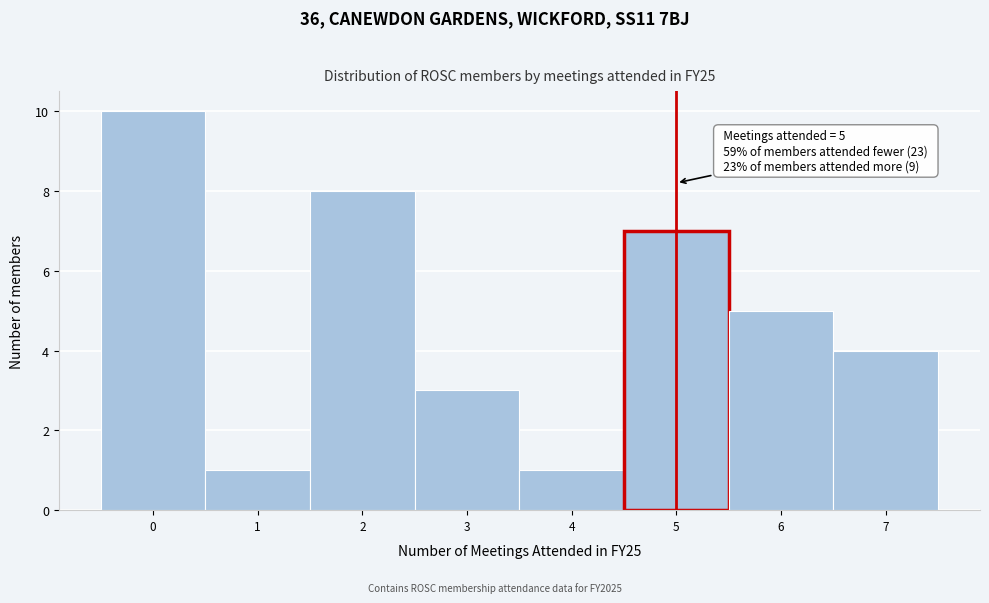

Over which range of the x-axis is the bar tallest?

-0.5 to 0.5